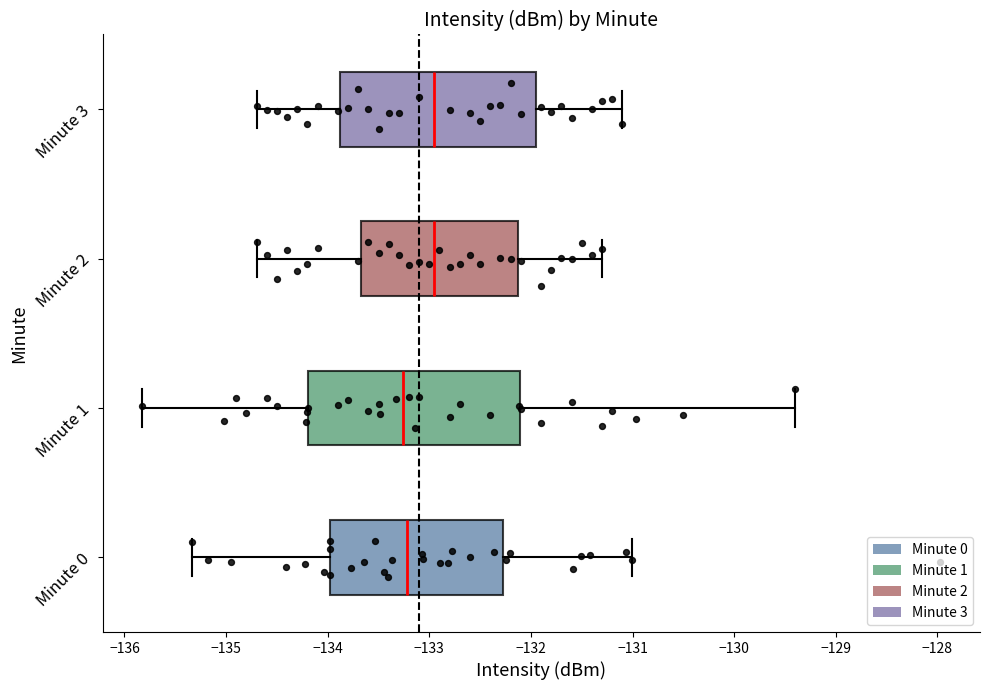

Where is the right edge of the box for Minute 1 on the x-axis? The values are not printed on the chart, so give them approximately, as read against the axis.

-132.1